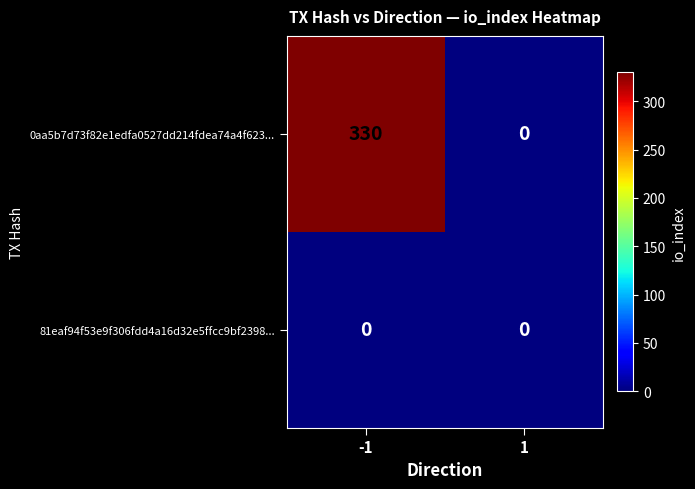

Rank the series at -1 from lowest to highest value.

81eaf94f53e9f306fdd4a16d32e5ffcc9bf2398..., 0aa5b7d73f82e1edfa0527dd214fdea74a4f623...